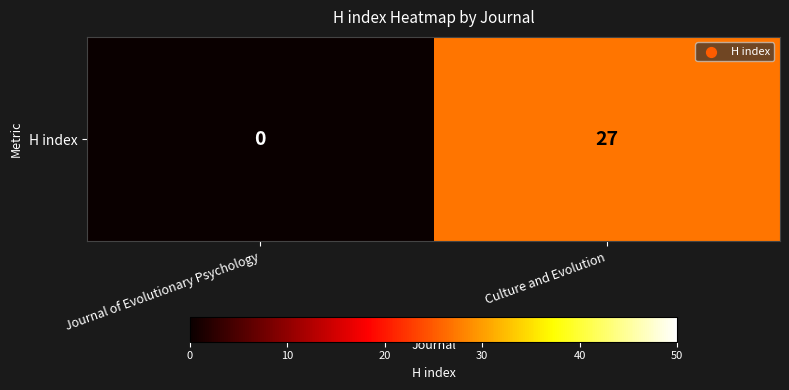

Reading left to right, what are all the values shown in this chart?

0	27